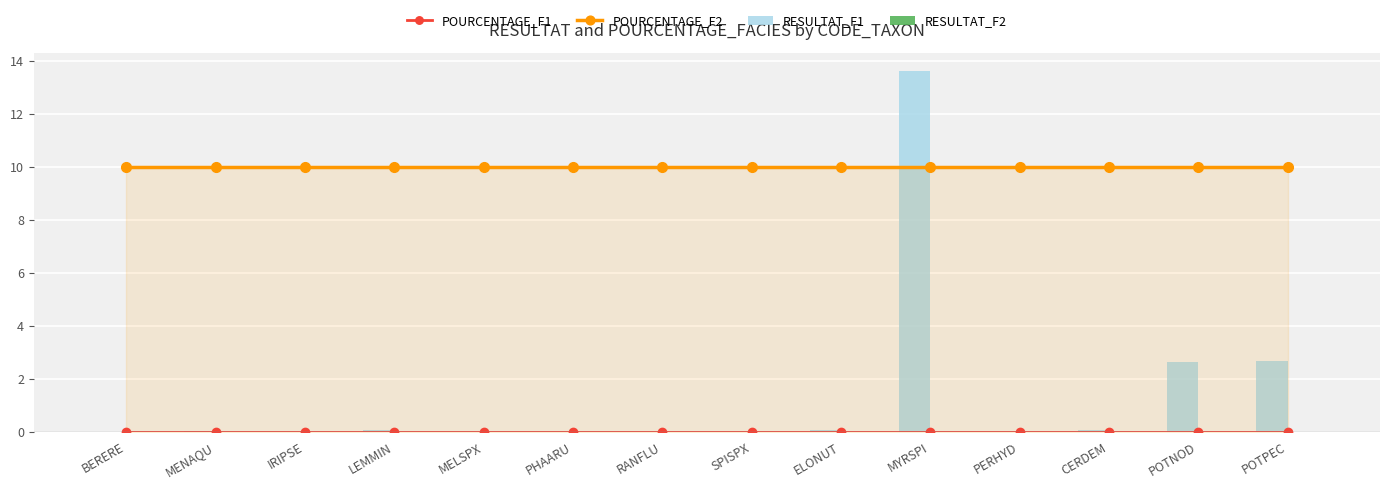

What is the approximate value of RESULTAT_F1 at ELONUT?

0.1